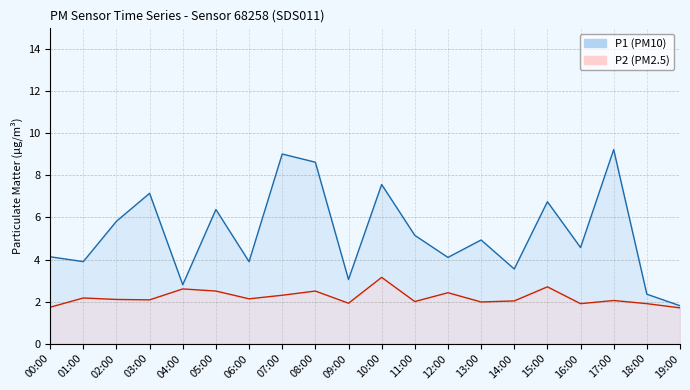

How many data points in P1 are above 4?

13